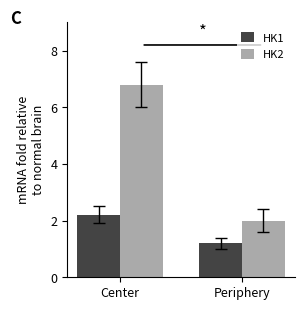

Where is HK1 nearest to the value 1?

Periphery